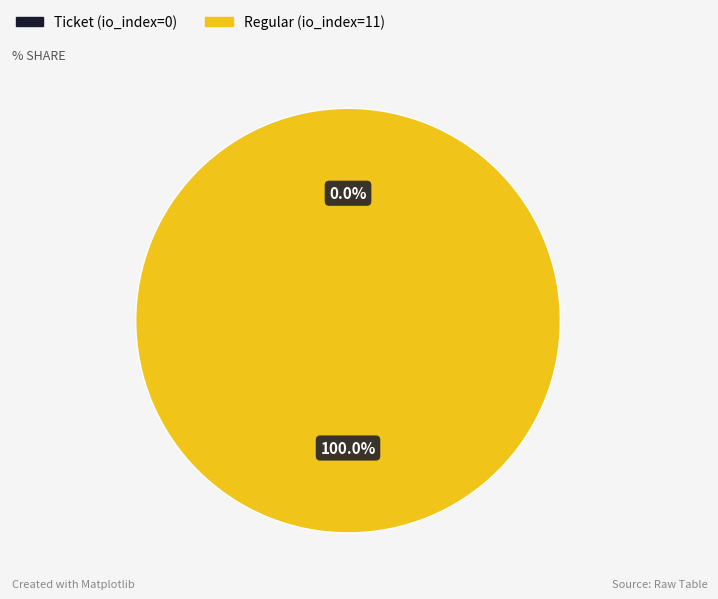

To the nearest percent, what percentage of the pie is tx_1 (io_index=11)?

100%